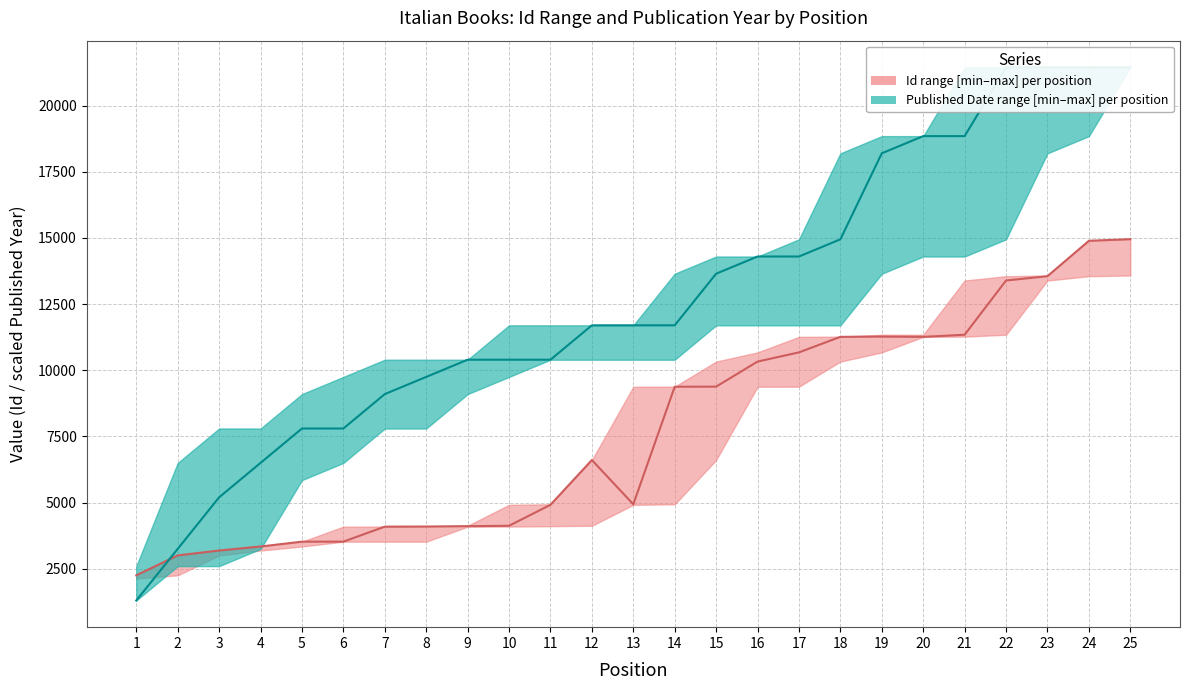

What is the value of the Id_upper point at the 21st from the left?

13393